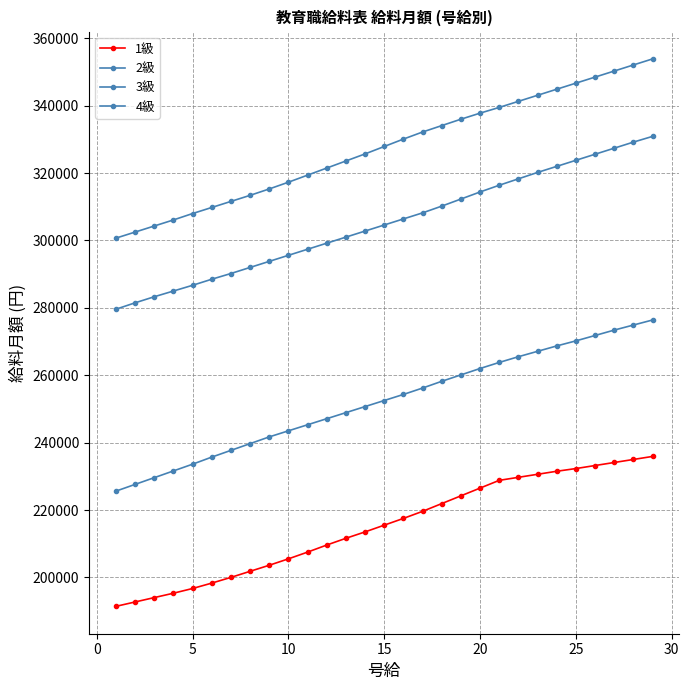

Does the chart display data point markers on the line(s)?

Yes